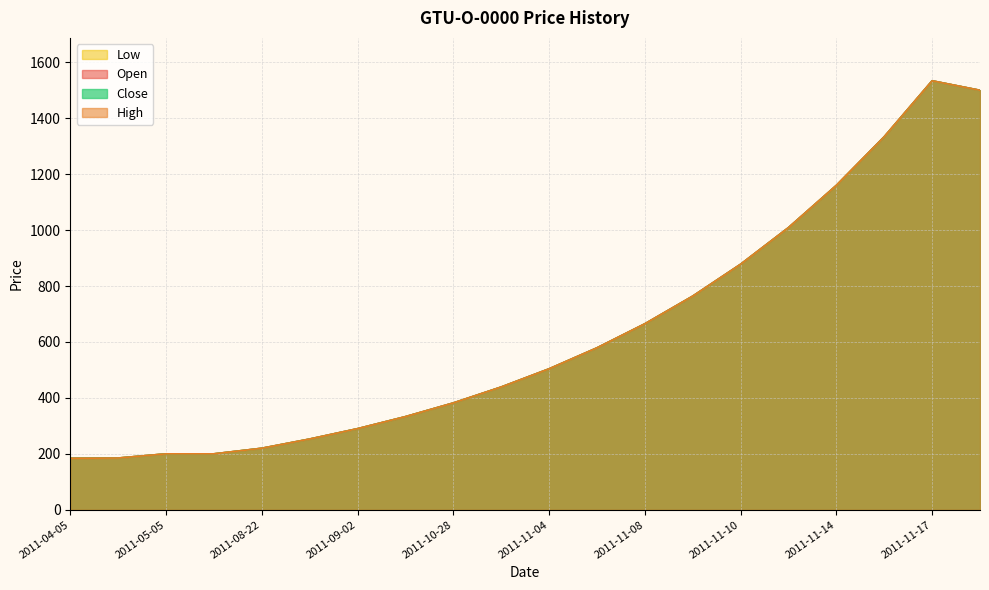

Rank the series by their maximum value, from highest to lowest.

Open, High, Low, Close